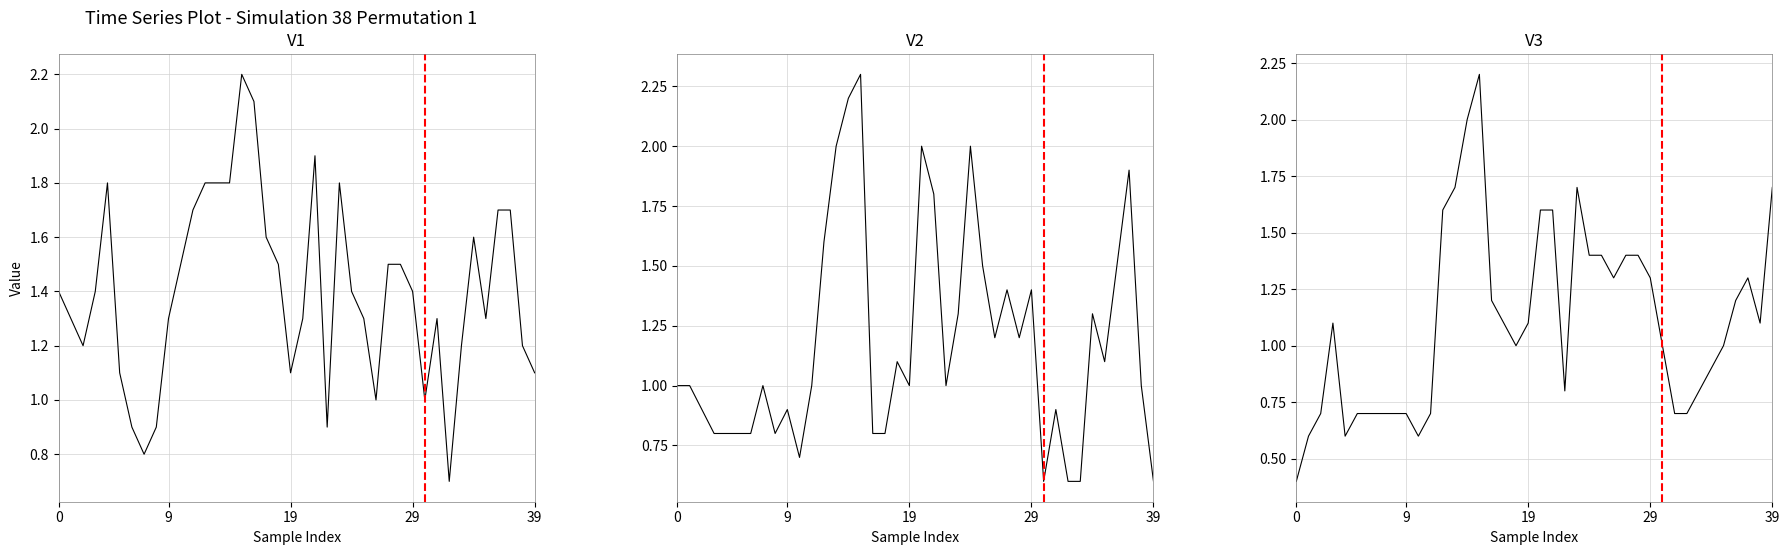

How many distinct data groups are displayed?

3